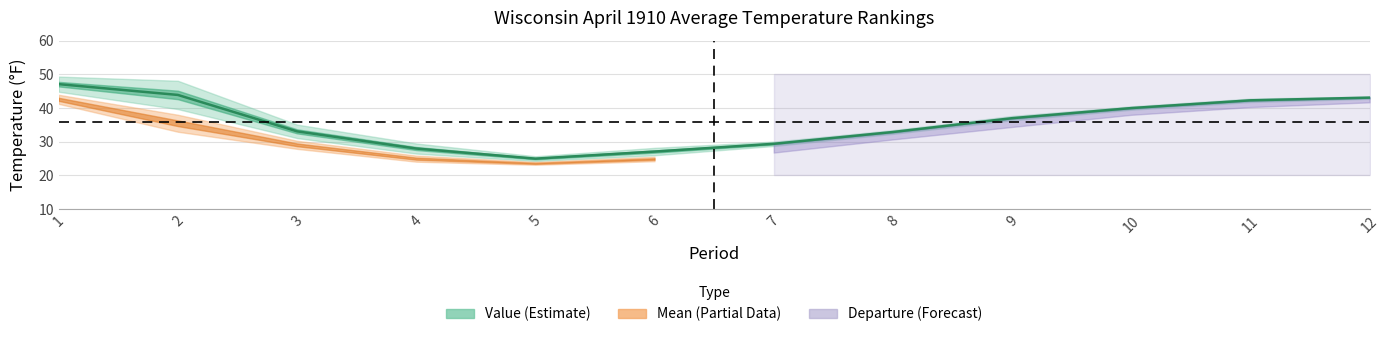

Between 4 and 8, which is larger?

8